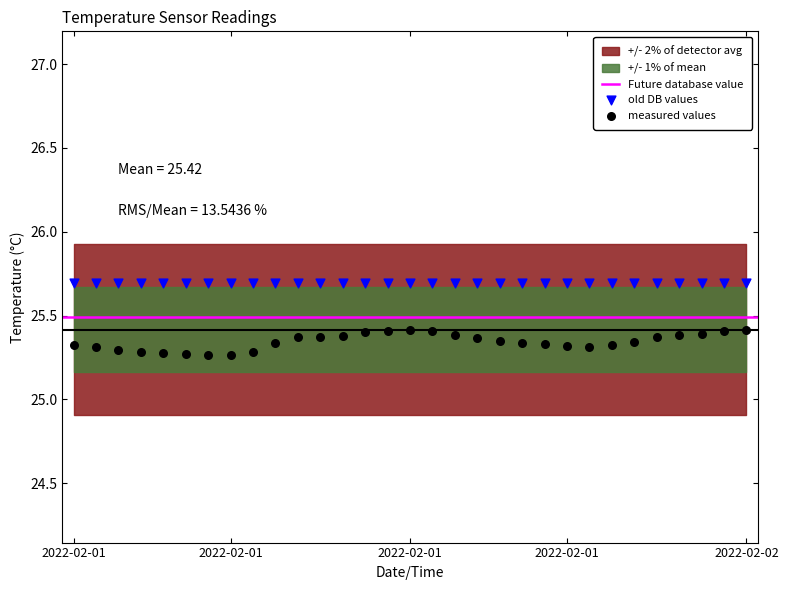

Which series reaches the minimum Y coordinate?

measured values